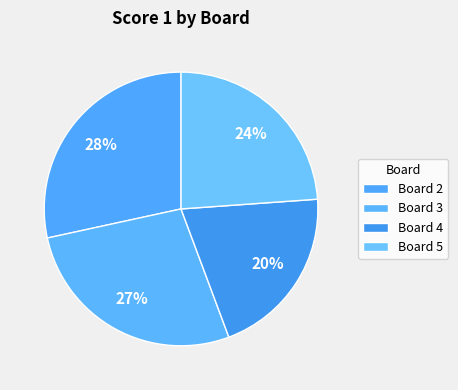

Approximately how many times larger is the value at Board 2 compared to Board 5?

1.2